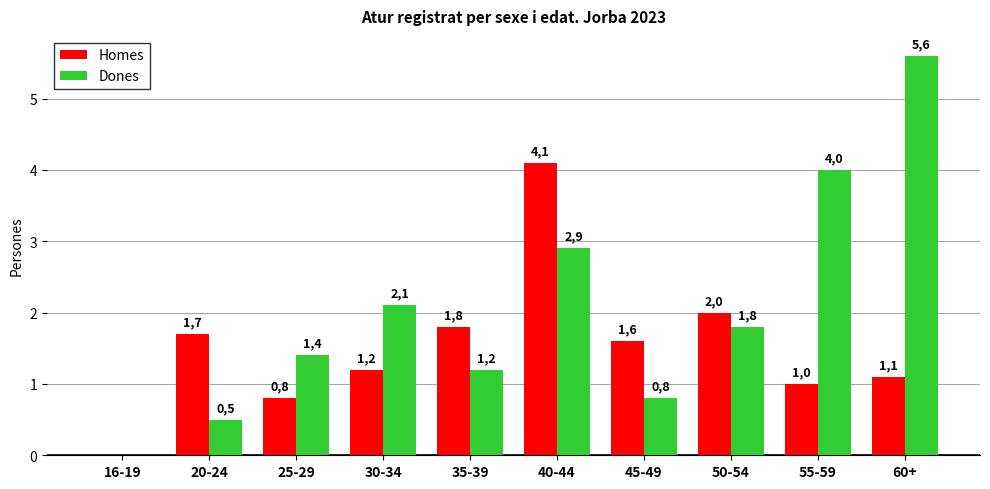

Are the bars grouped side by side (vs. stacked)?

Yes